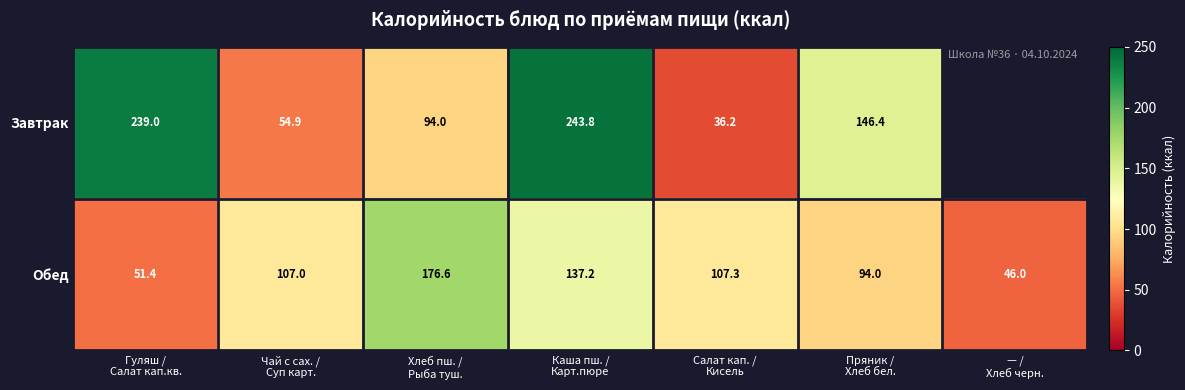

What is the sum of all Обед values?

719.5